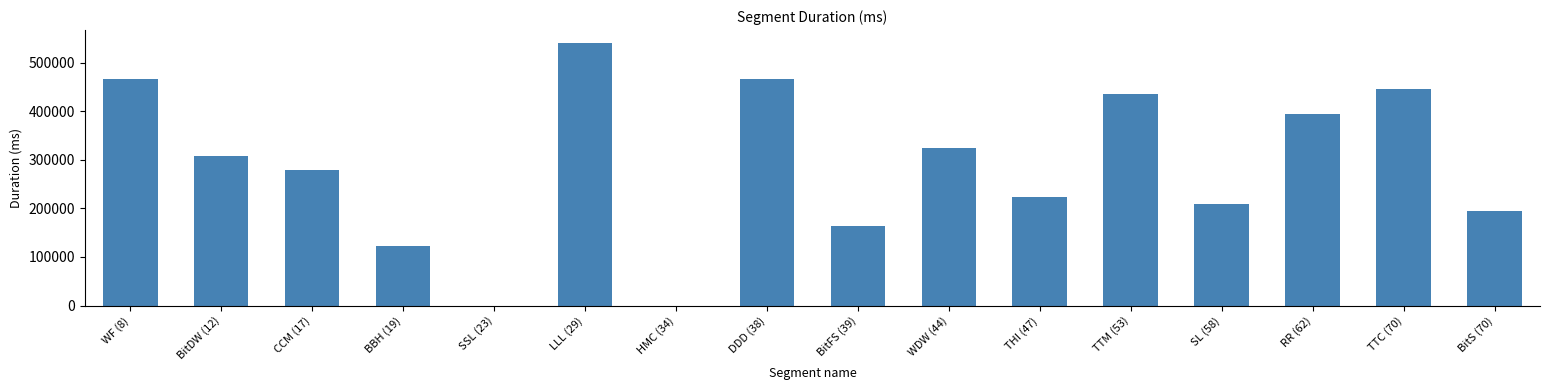

At which label does the data first exceed 308657?

WF (8)